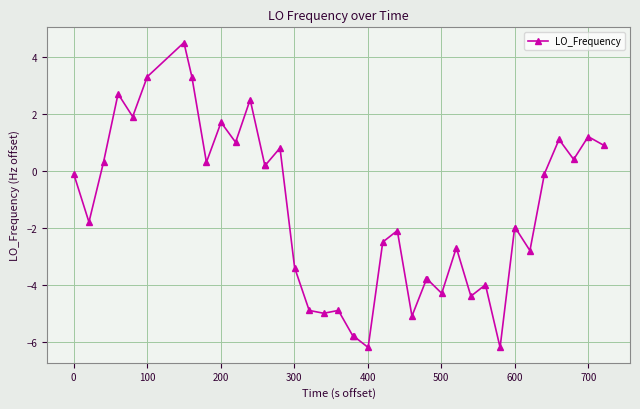

True or false: the data has more than 1 interior local peaks.

True